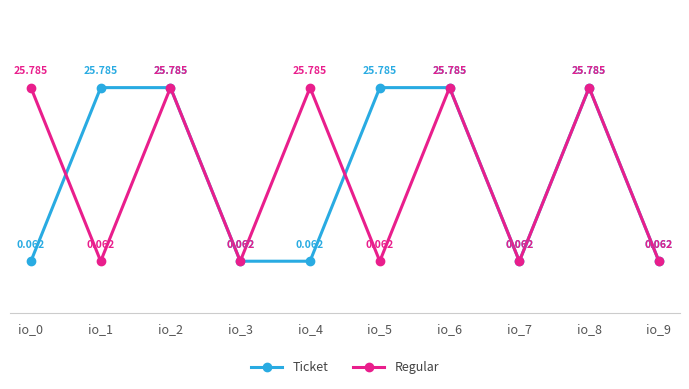

True or false: Regular has a value of 11.3 at io_2.

False